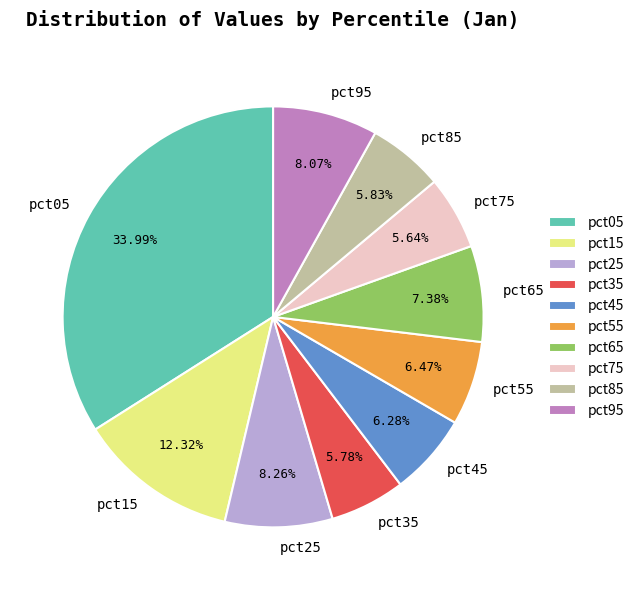

Which category has the biggest portion of the pie?

pct05